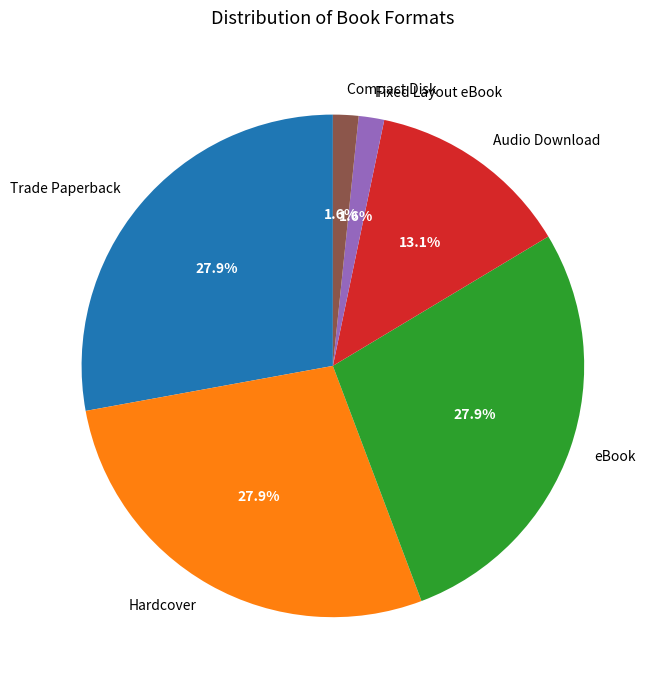

Does any single category account for the majority?

No